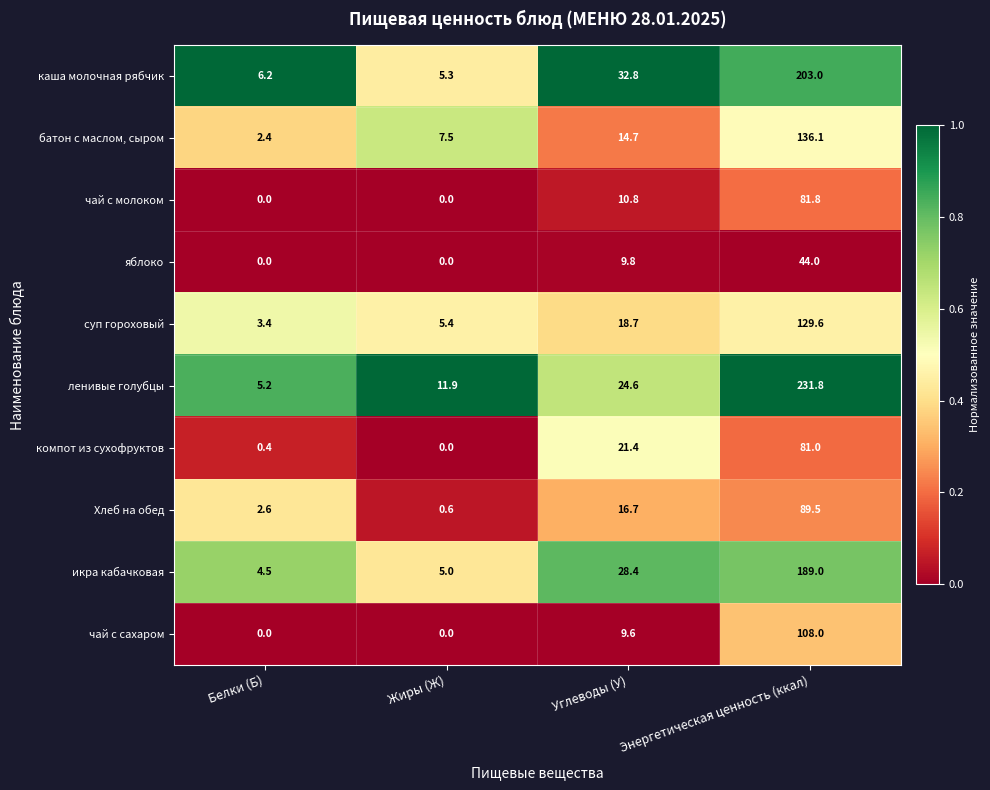

What is the sum of all Хлеб на обед values?

109.4